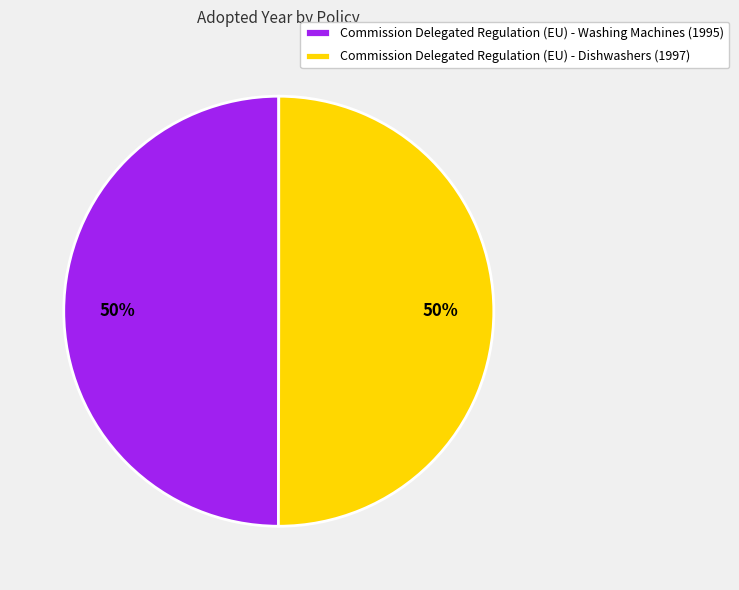

How many segments does this pie chart have?

2